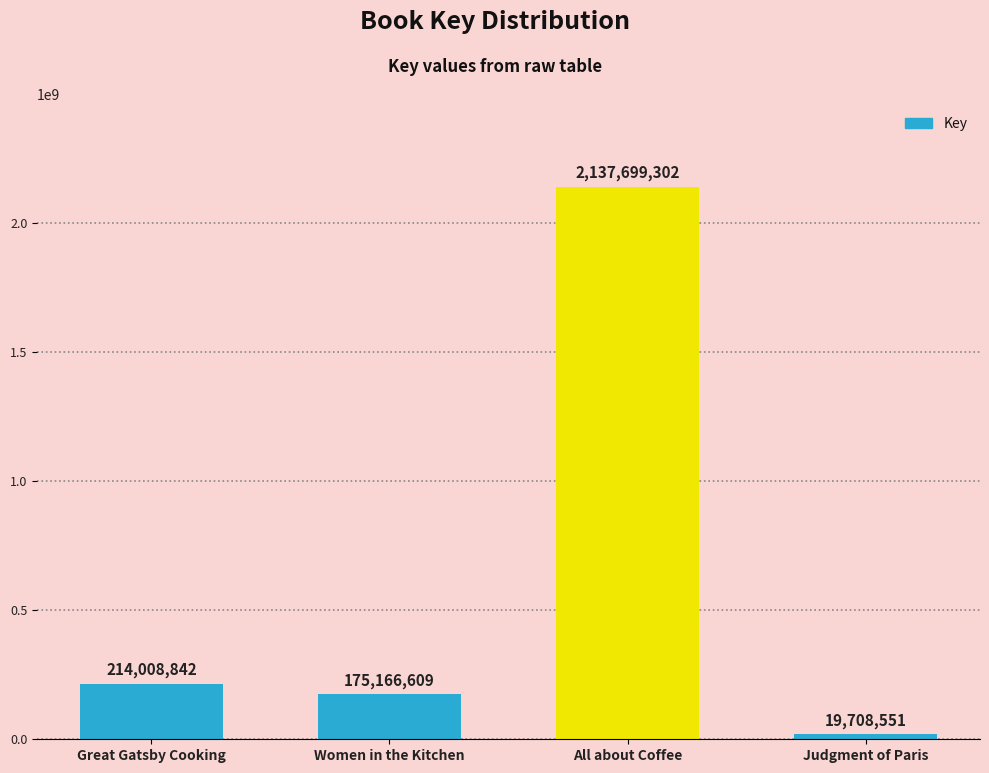

Where is the data nearest to the value 1078703926?

Great Gatsby Cooking